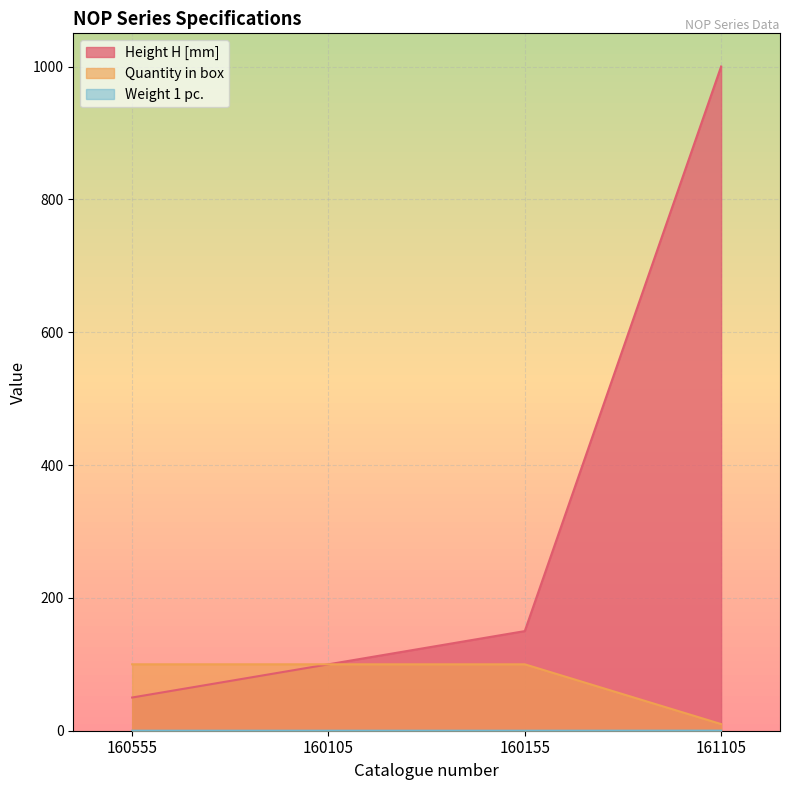

The Weight 1 pc. series shows 0.0 at 160155. True or false?

True